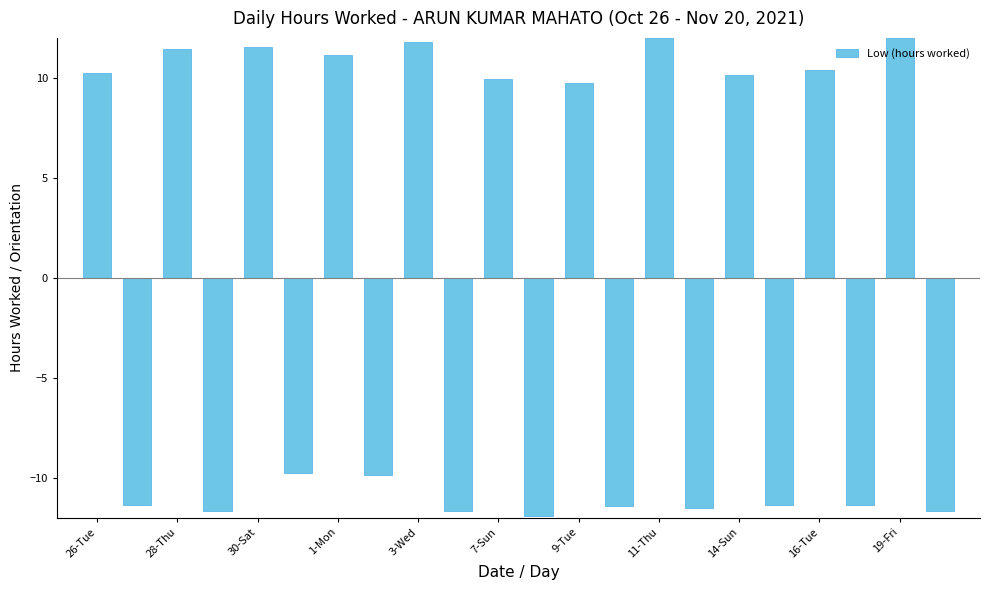

What is the greatest value displayed?

12.0